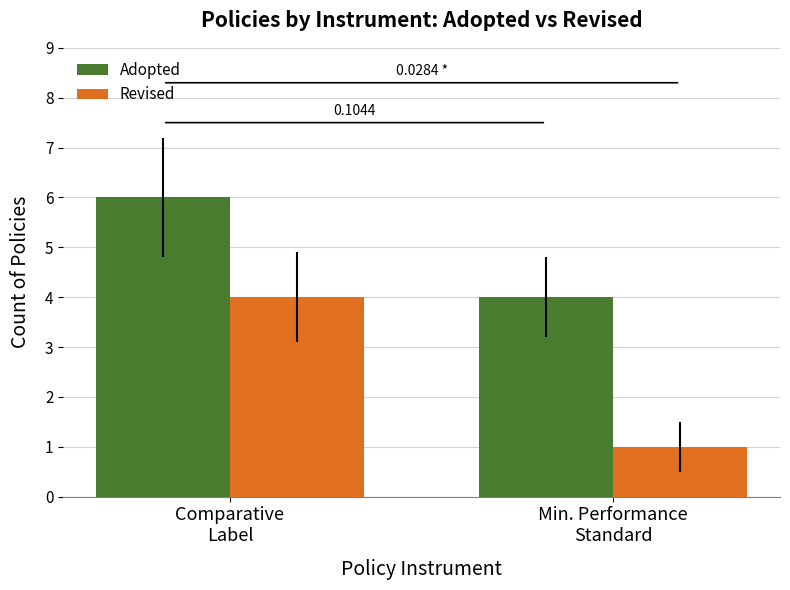

How many groups of bars are there?

2